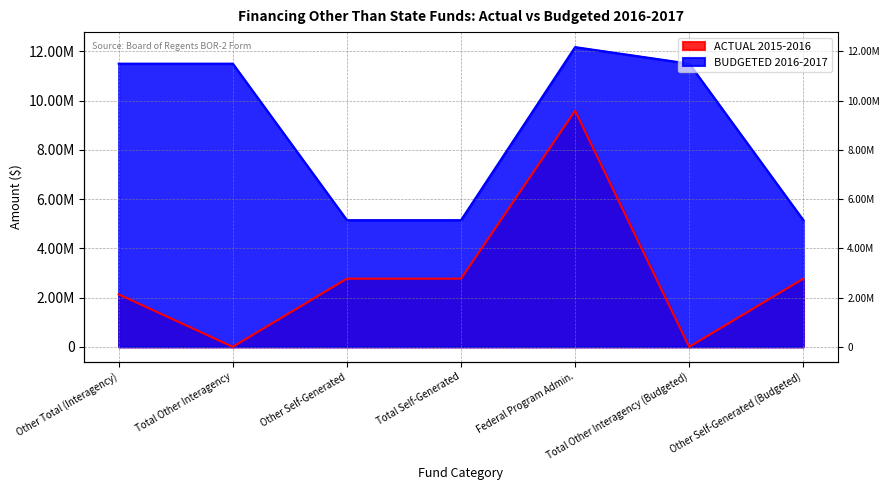

Which has a higher value, Other Self-Generated or Total Other Interagency?

Other Self-Generated